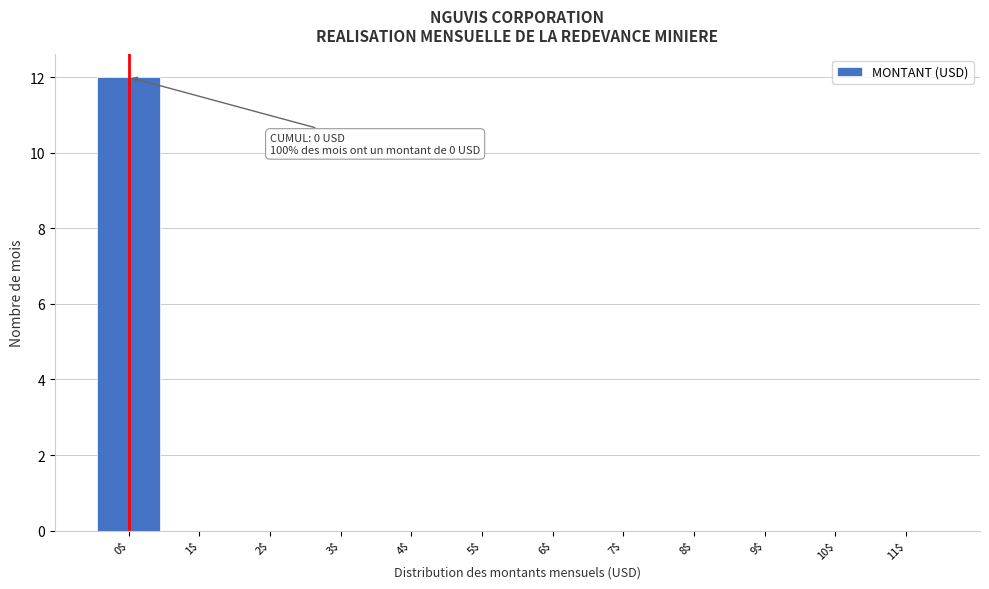

Which range on the x-axis has the tallest bar?

-0.5 to 0.5